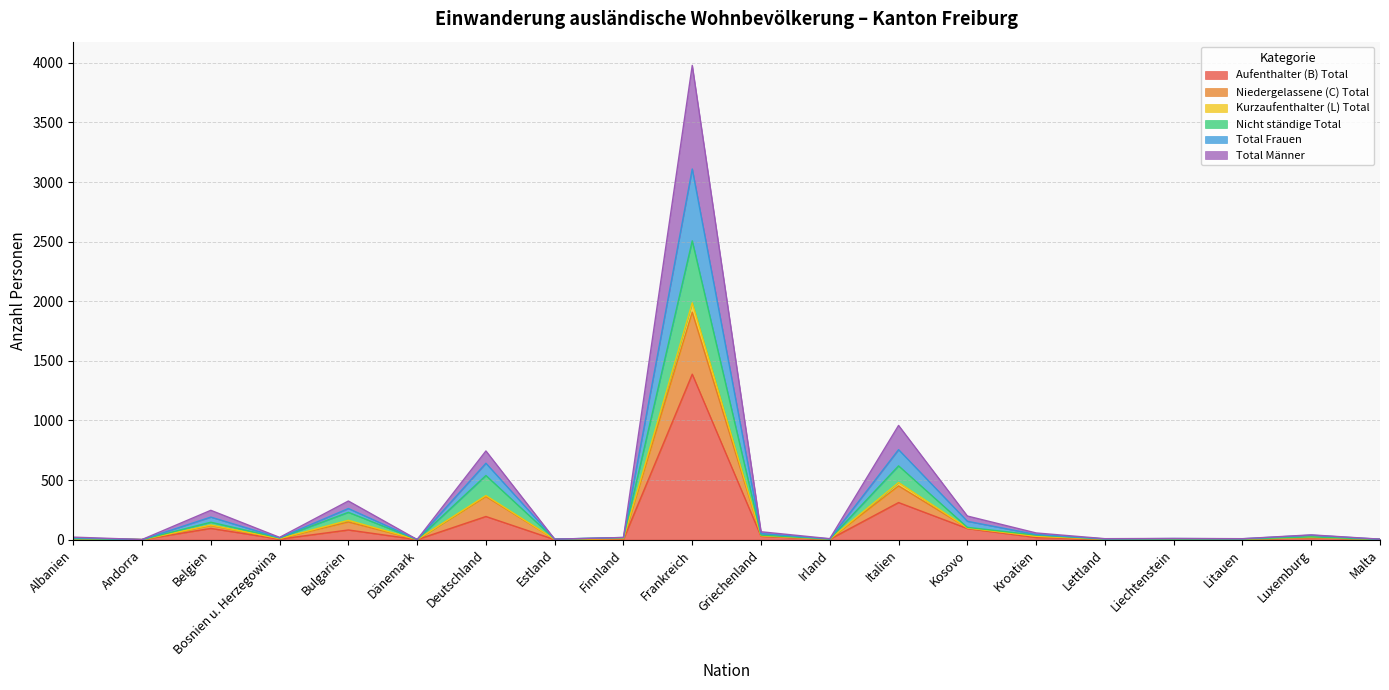

Is the value of Niedergelassene (C) Total at Finnland greater than the value of Total Männer at Estland?

Yes